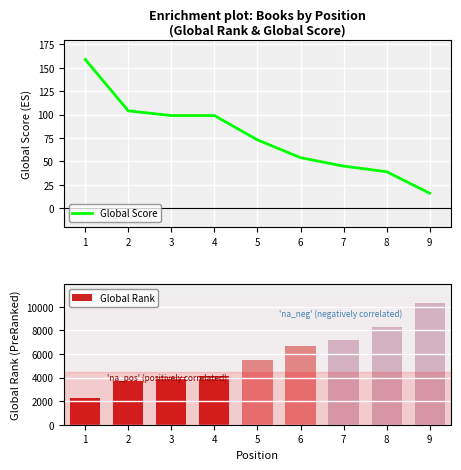

Rank the series by their maximum value, from lowest to highest.

Global Score, Global Rank